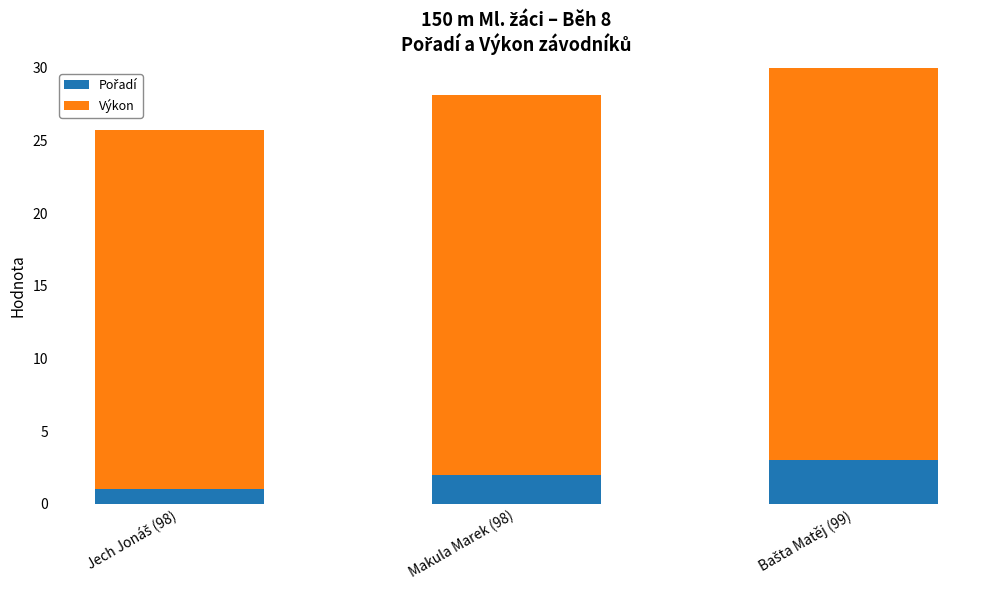

Reading right to left, transcribe all the data shown in this chart.

Pořadí: 3.0	2.0	1.0
Výkon: 27.4	26.2	24.8